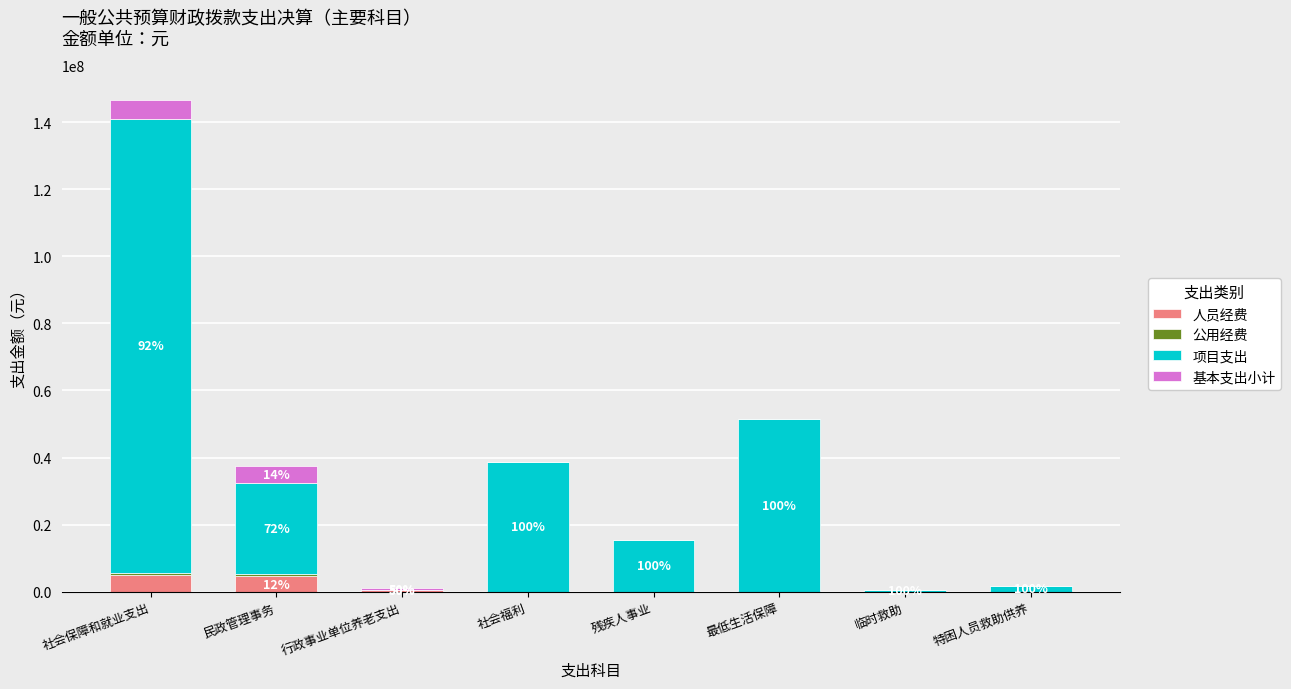

At which category is the sum across all series the highest?

社会保障和就业支出